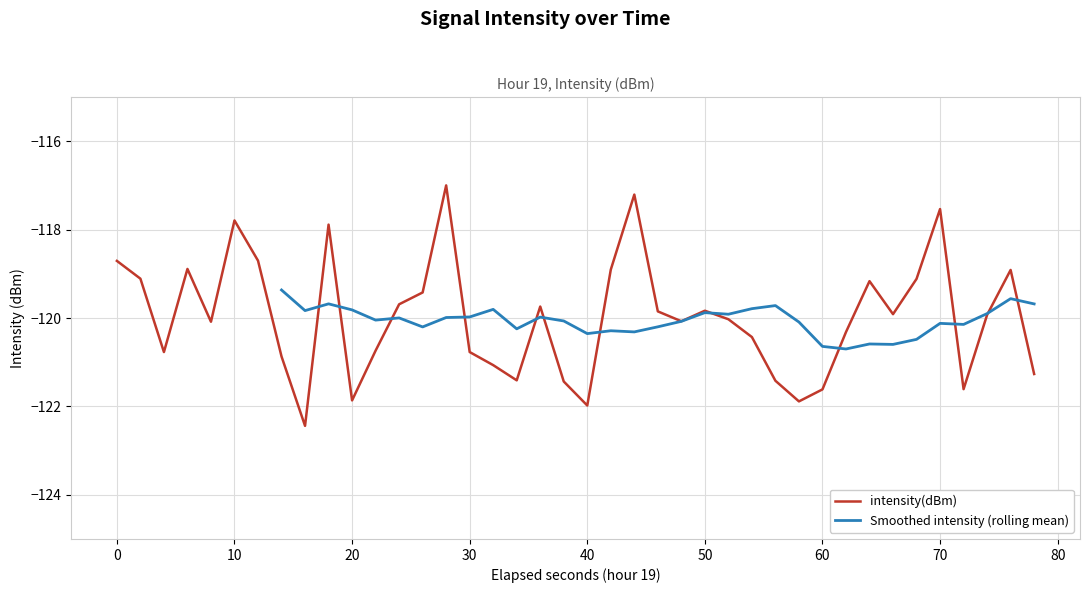

What is the minimum value for intensity(dBm)?

-122.4